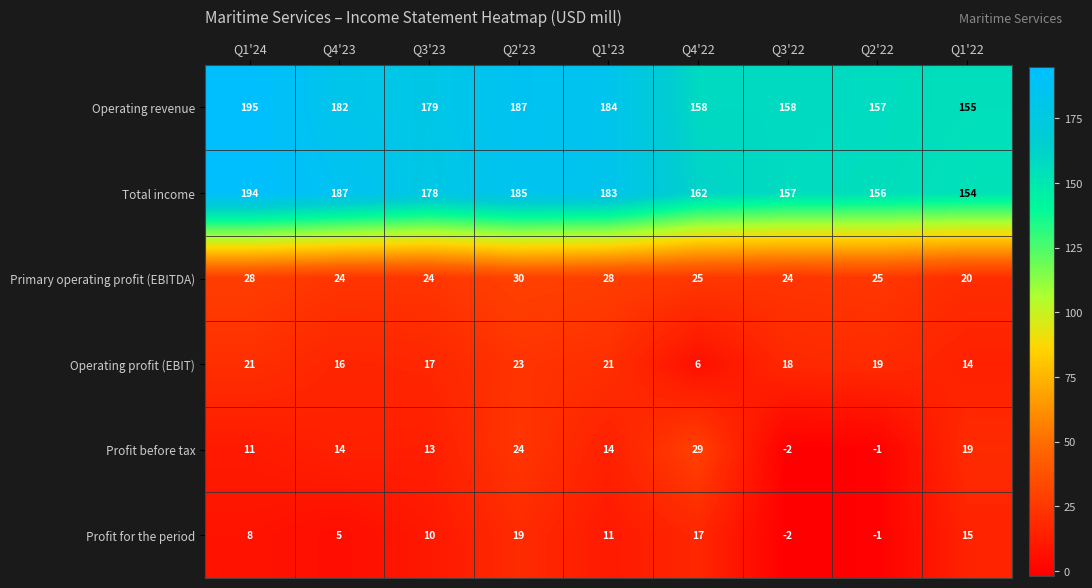

What is the maximum value shown in the chart?

195